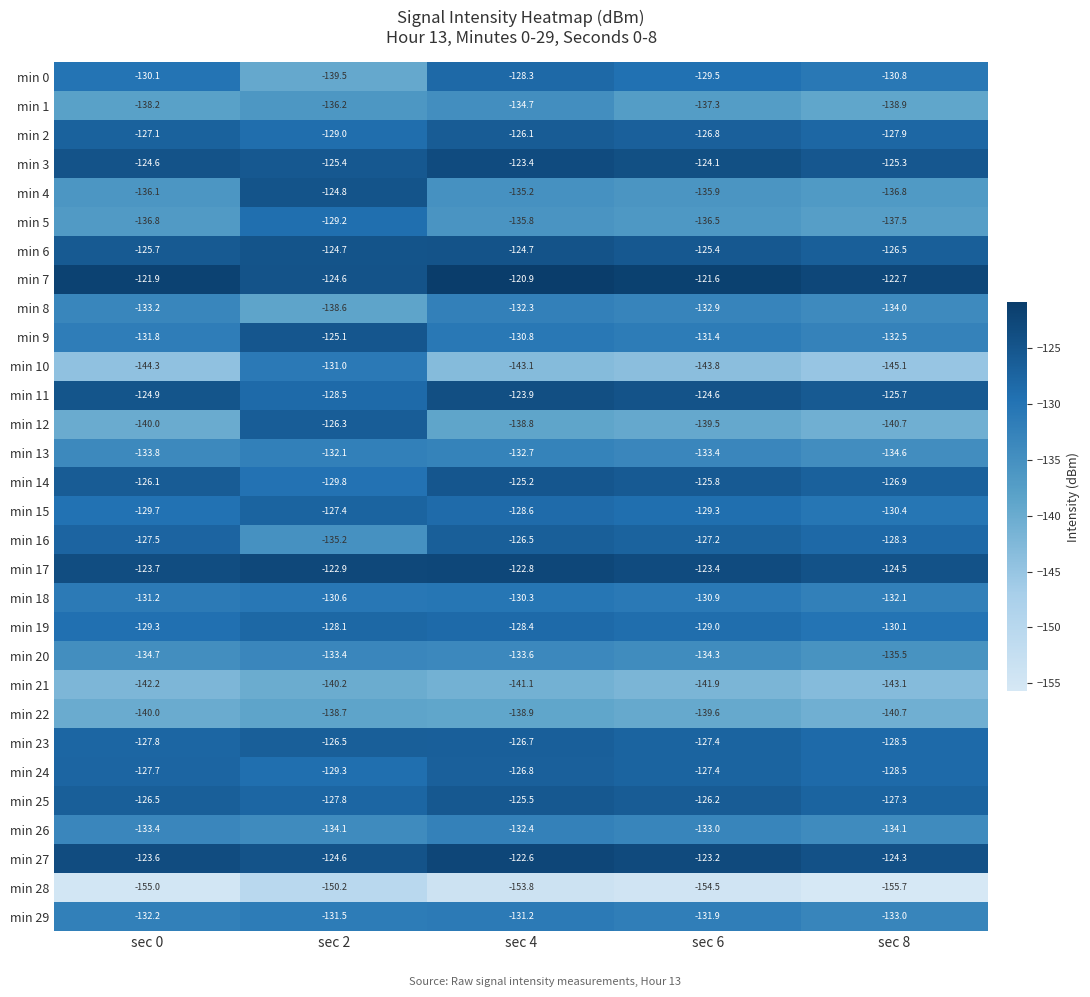

How many values in the min 25 series exceed -126?

1